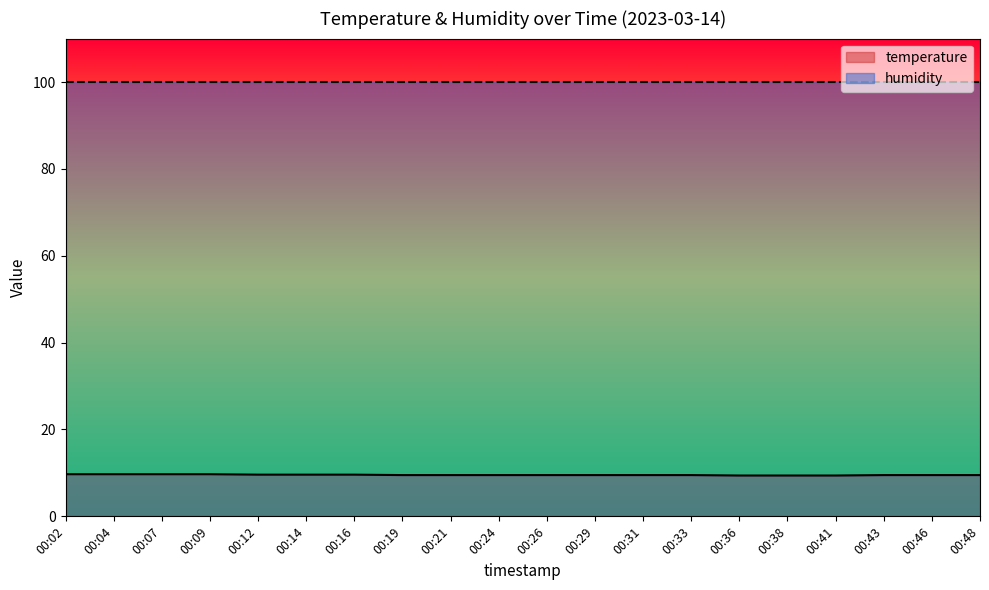

What is the minimum value shown in the chart?

9.4